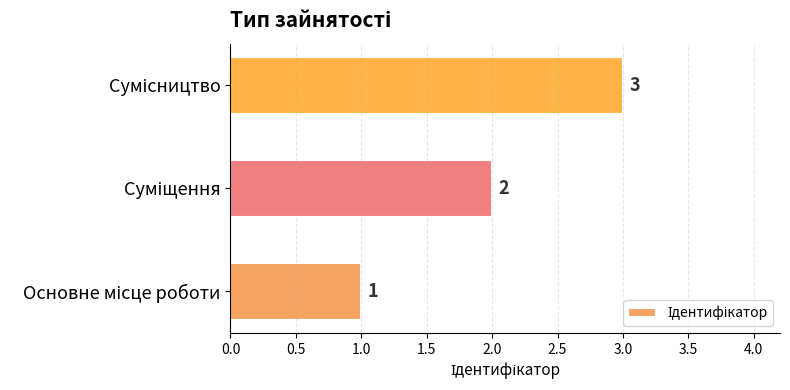

What is the difference between the maximum and second lowest values?

1